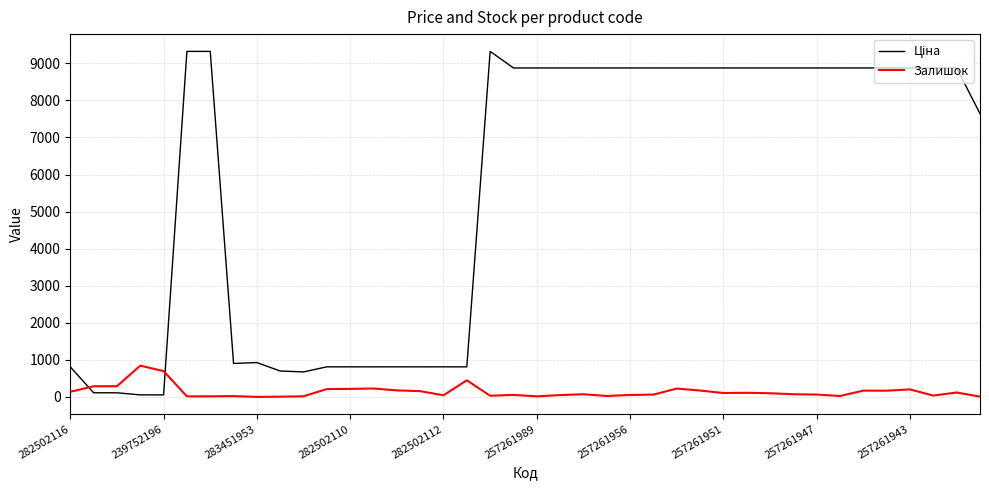

What is the maximum value shown in the chart?

9321.4